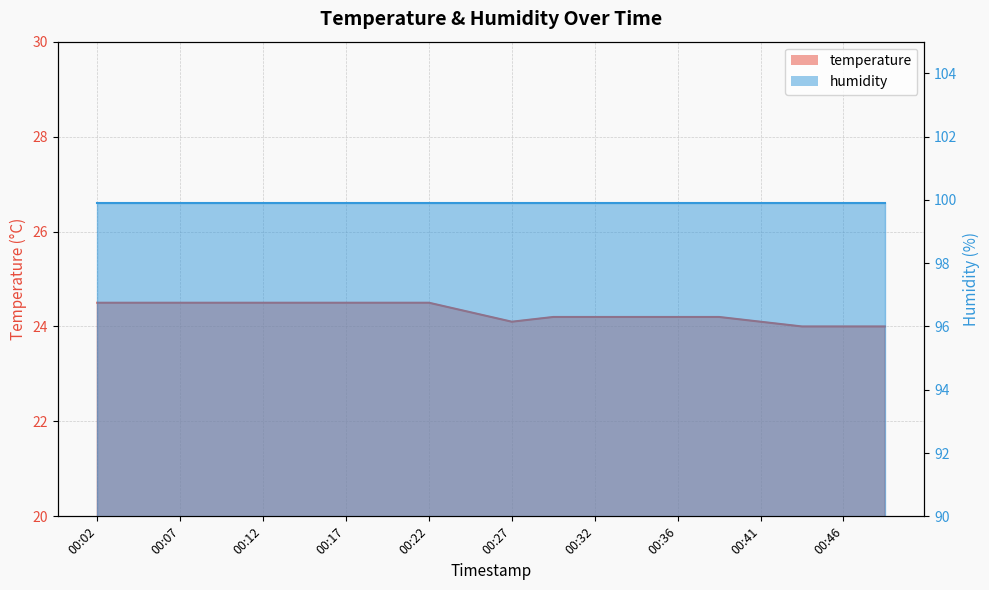

What is the change in value from 00:14 to 00:27?

-0.4